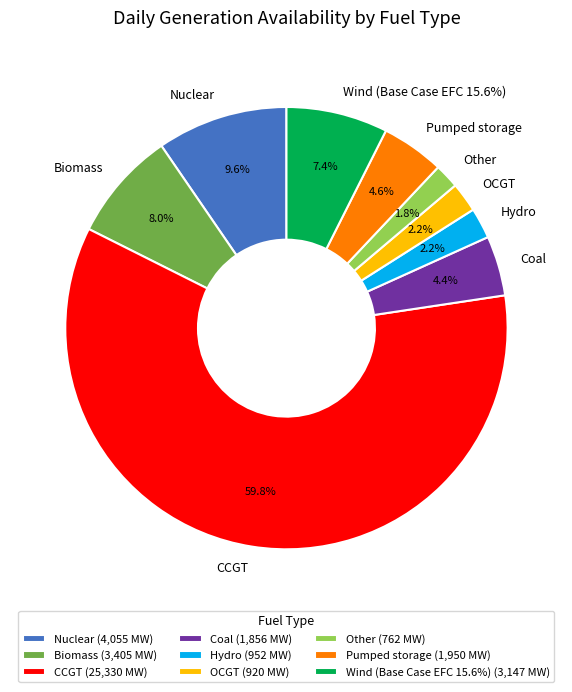

Is Pumped storage the majority of the pie?

No